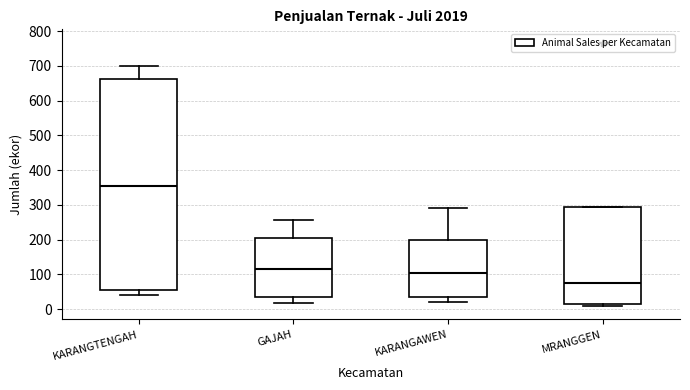

Which box is the tallest, from its lower edge to its upper edge?

KARANGTENGAH